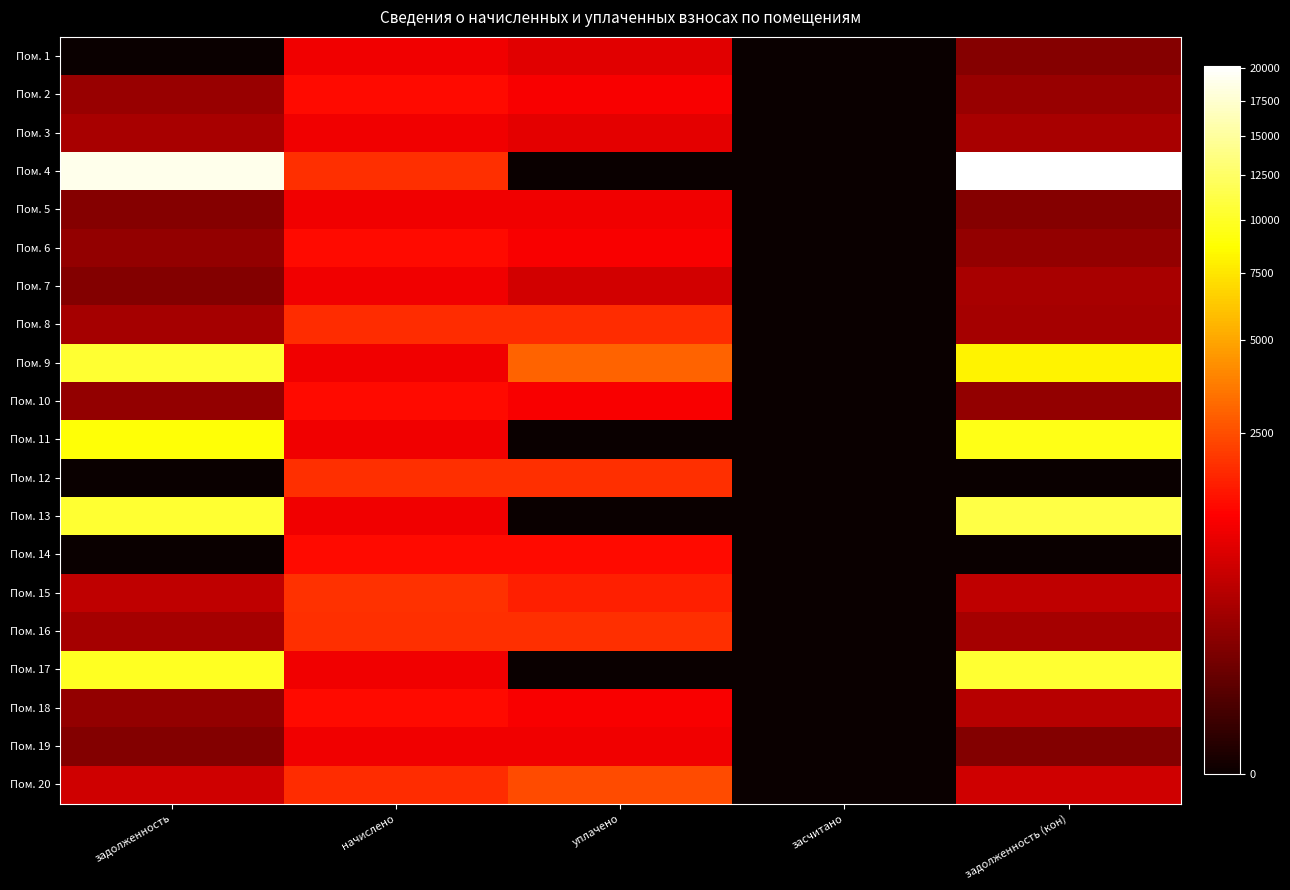

What is the spread (max minus min) of values at задолженность?

18861.1